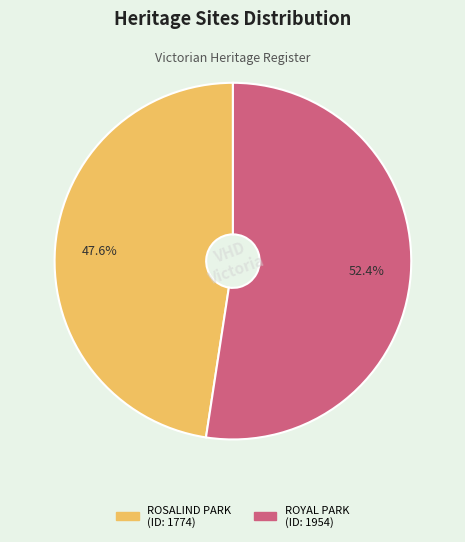

What percentage is NOT represented by ROYAL PARK?

47.6%